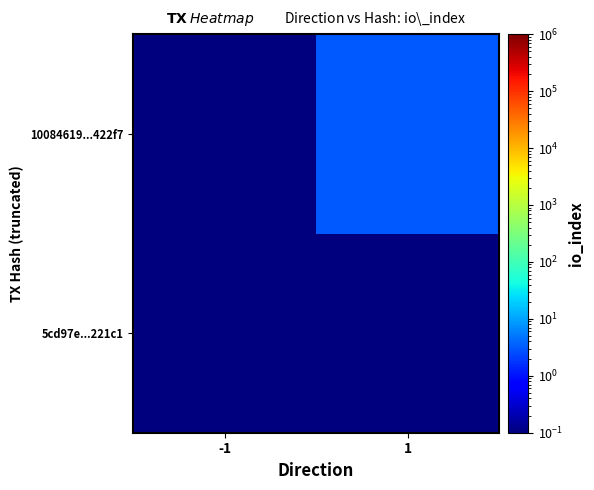

Which series has the largest range (max minus min)?

10084619...422f7